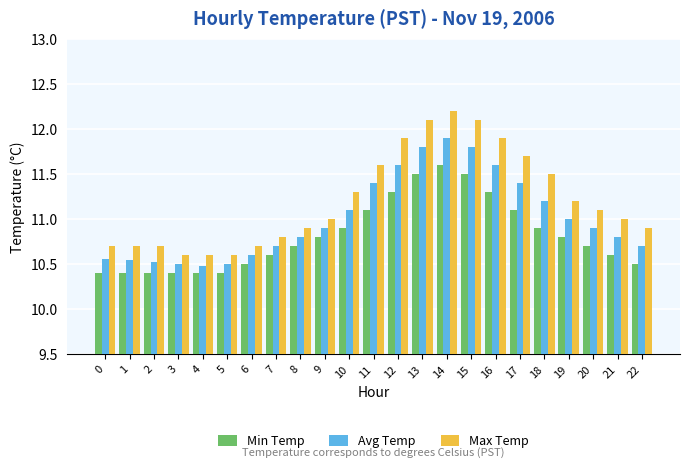

What value does the Min Temp series have at 16?

11.3